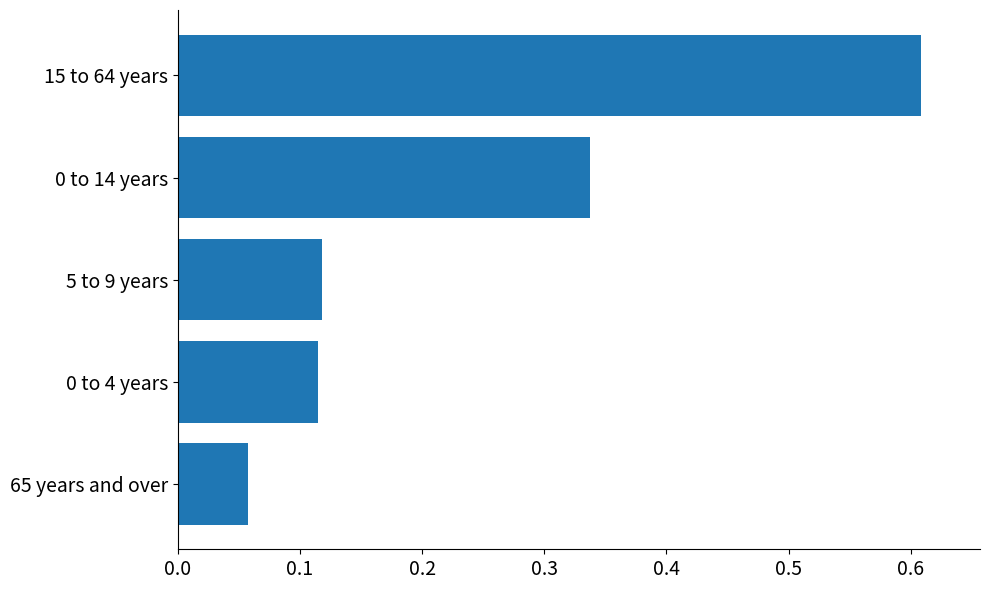

What is the sum of the values at 15 to 64 years and 5 to 9 years?

0.7